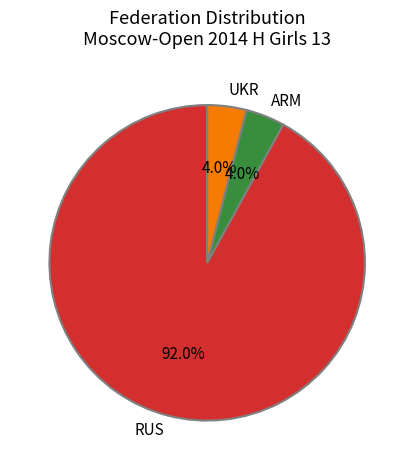

How many segments does this pie chart have?

3